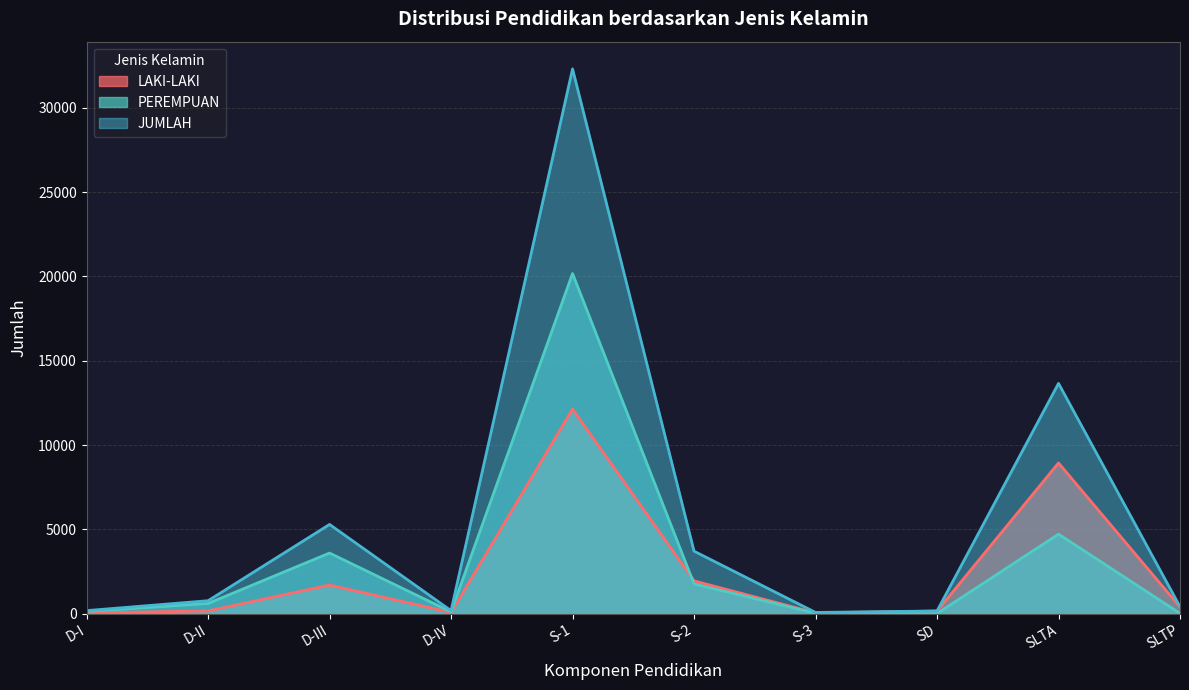

Reading right to left, list all the values displayed in this chart.

LAKI-LAKI: SLTP=395	SLTA=8938	SD=155	S-3=46	S-2=1945	S-1=12135	D-IV=70	D-III=1697	D-II=162	D-I=47
PEREMPUAN: SLTP=17	SLTA=4717	SD=3	S-3=27	S-2=1761	S-1=20169	D-IV=108	D-III=3595	D-II=606	D-I=134
JUMLAH: SLTP=412	SLTA=13655	SD=158	S-3=73	S-2=3706	S-1=32304	D-IV=178	D-III=5292	D-II=768	D-I=181